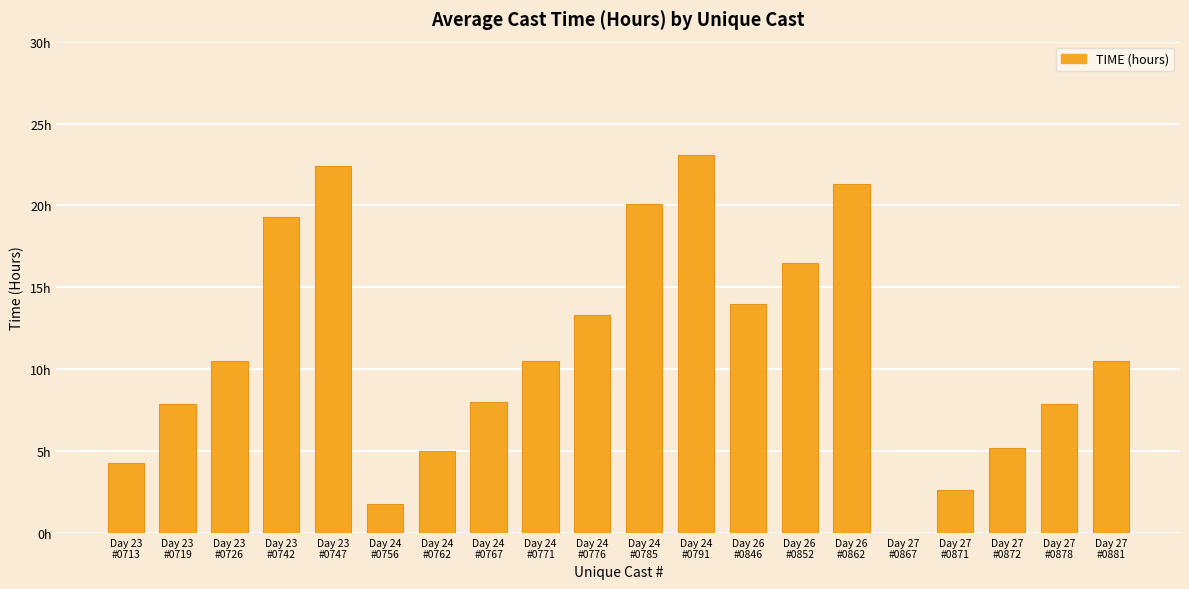

Does the chart contain stacked bars?

No